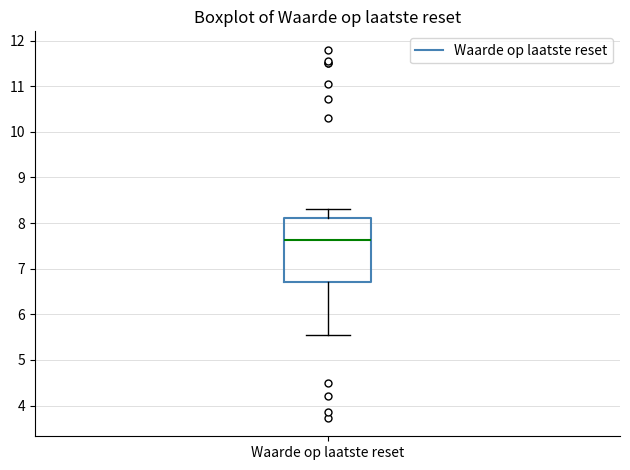

Transcribe this box plot: give where the median line is, the range the box spans, and where the two whiskers end, as read against the y-axis. The values are not printed on the chart, so give them approximately, as read against the axis.

median 7.6, box 6.7 to 8.1, whiskers 5.6 to 8.3